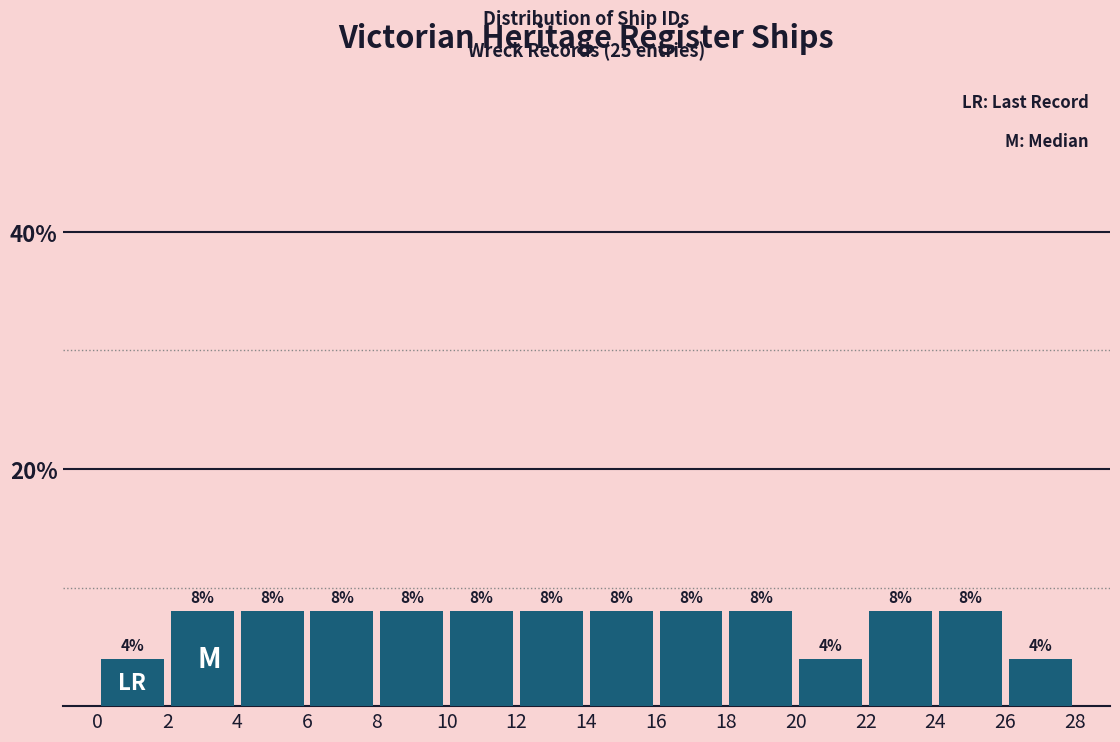

How tall is the bar that spans 14 to 16 on the x-axis?

8